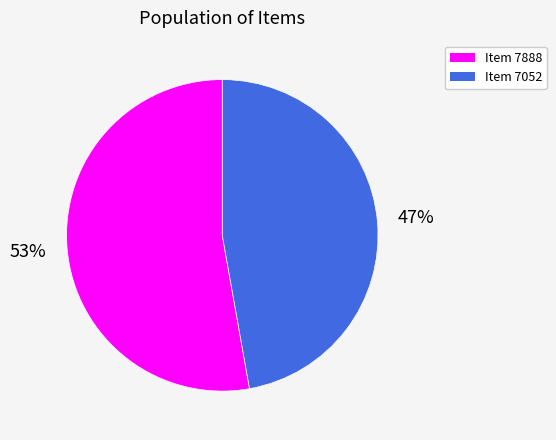

Which category accounts for the majority?

Item 7888